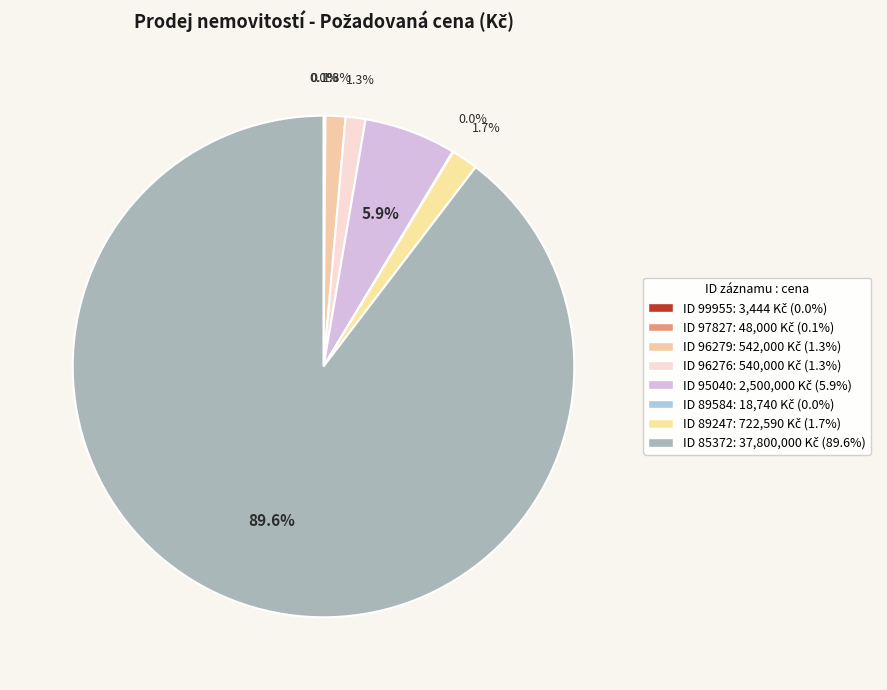

Which category has the smallest portion of the pie?

99955